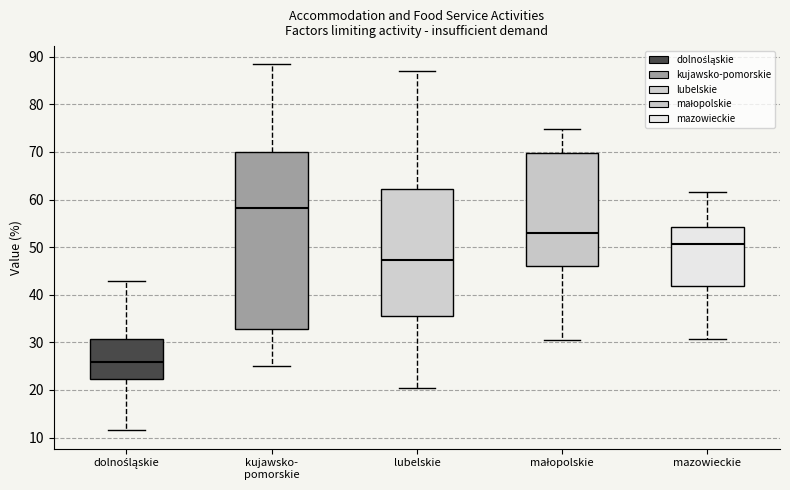

Which box has the lowest median line?

dolnośląskie